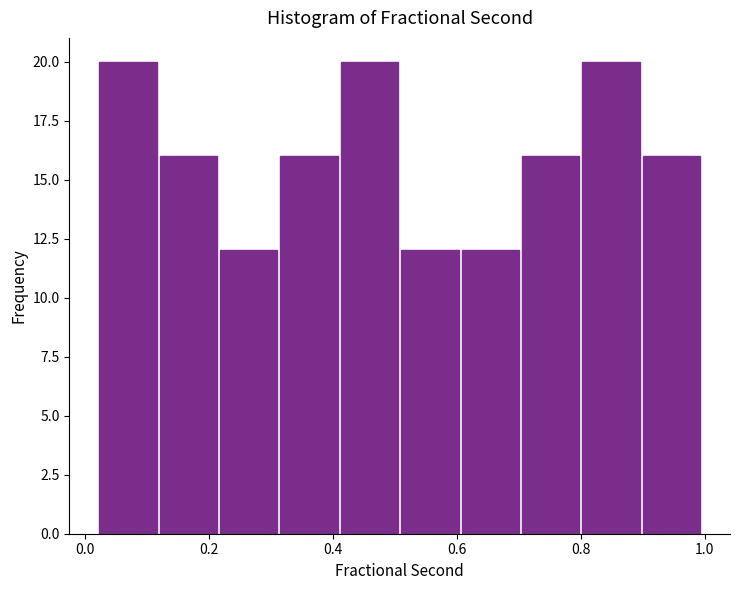

Reading left to right, transcribe this chart: for each bar, give the range it covers on the x-axis and its height. Neither the bar edges nor the heights are printed on the chart, so give them approximately, as read against the axes.

0.02 to 0.12: 20
0.12 to 0.22: 16
0.22 to 0.32: 12
0.32 to 0.42: 16
0.42 to 0.50: 20
0.50 to 0.60: 12
0.60 to 0.70: 12
0.70 to 0.80: 16
0.80 to 0.90: 20
0.90 to 1.00: 16